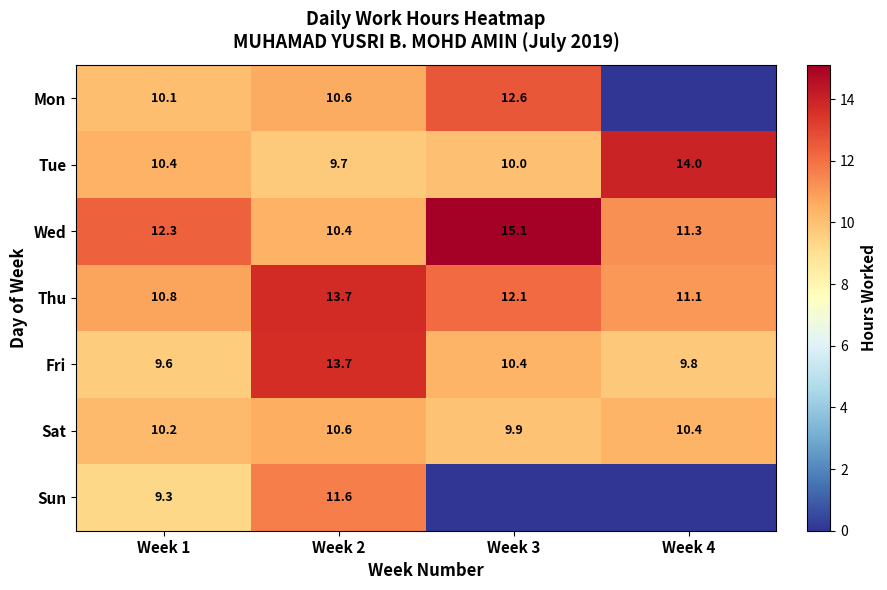

What is the difference between the second highest and minimum values in the Sat series?

0.5